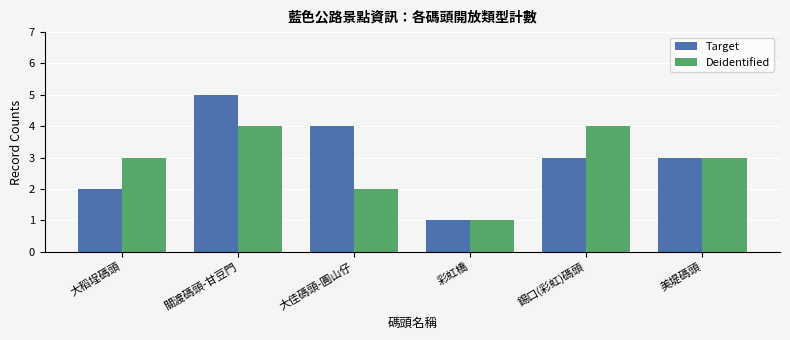

At which category is the sum across all series the highest?

關渡碼頭-甘豆門